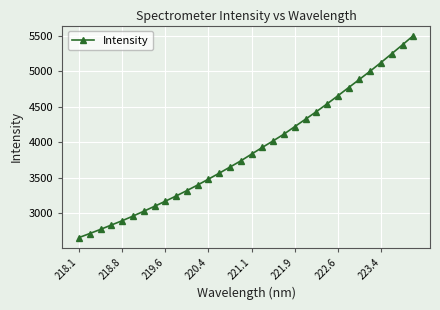

What is the minimum value shown in the chart?

2658.0